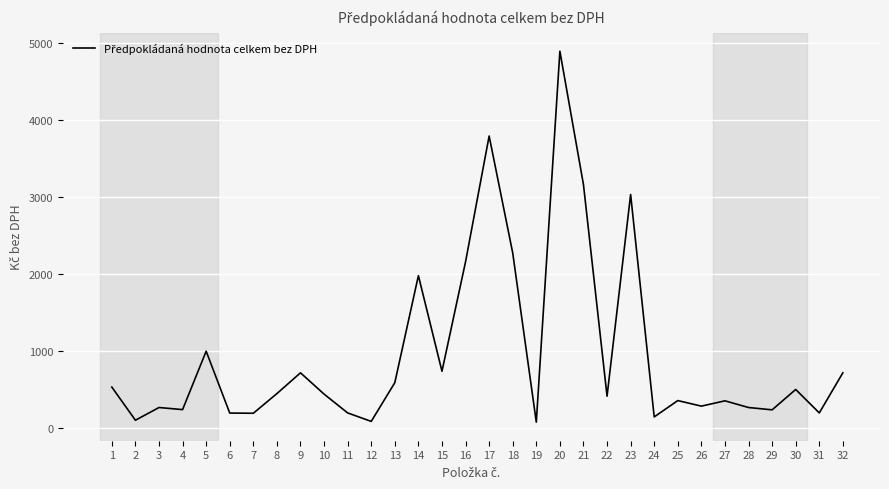

What is the difference between the values at 24 and 20?

4742.0